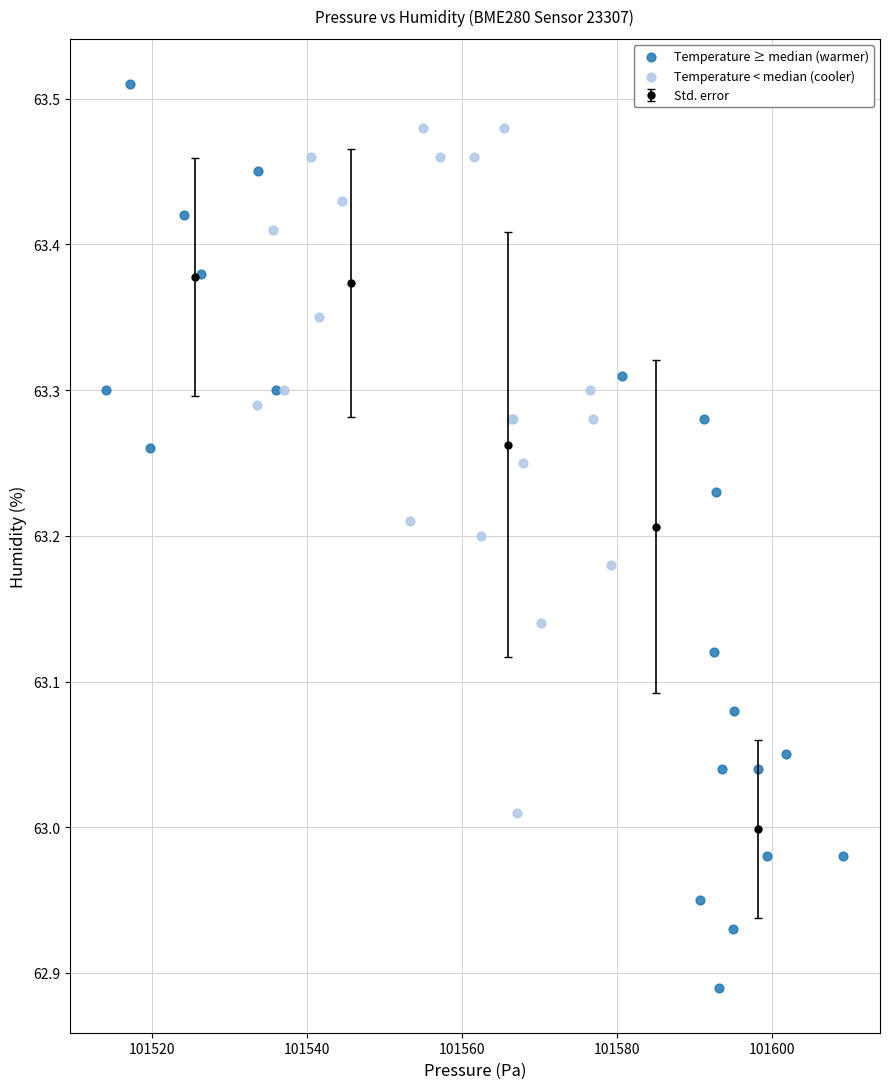

Which series contains the highest Y value?

Temperature ≥ median (warmer)